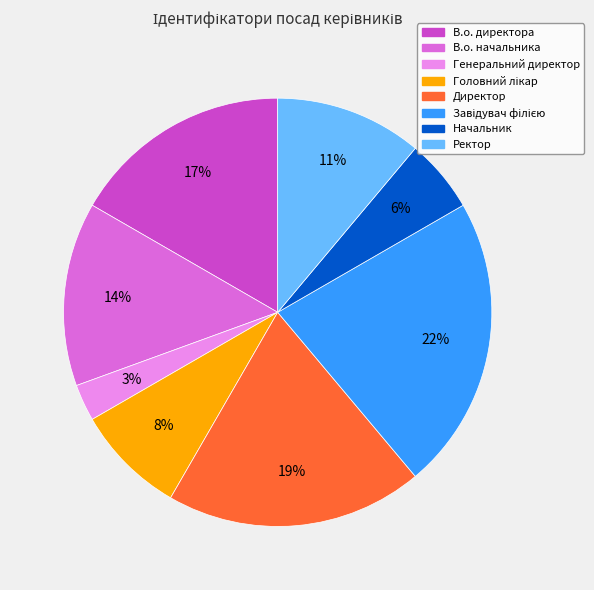

What percentage is the Ректор slice, to the nearest percent?

11%